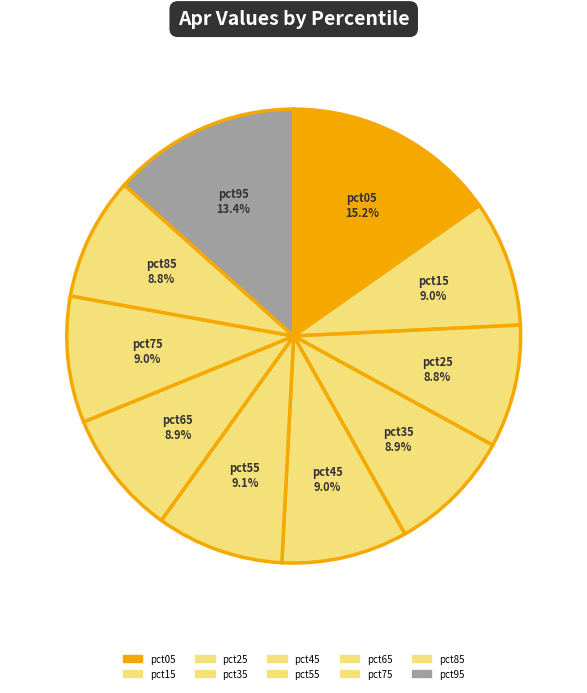

To the nearest percent, what is the combined percentage of pct95 and pct25?

22%